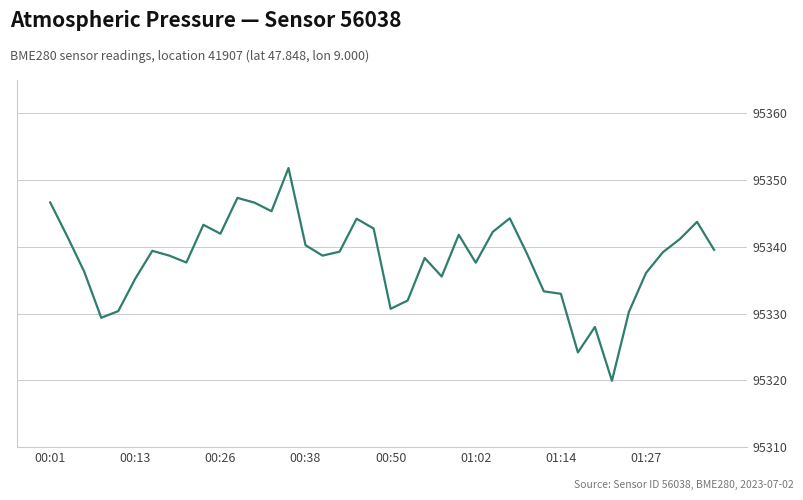

What is the difference between the maximum and minimum values?

31.9